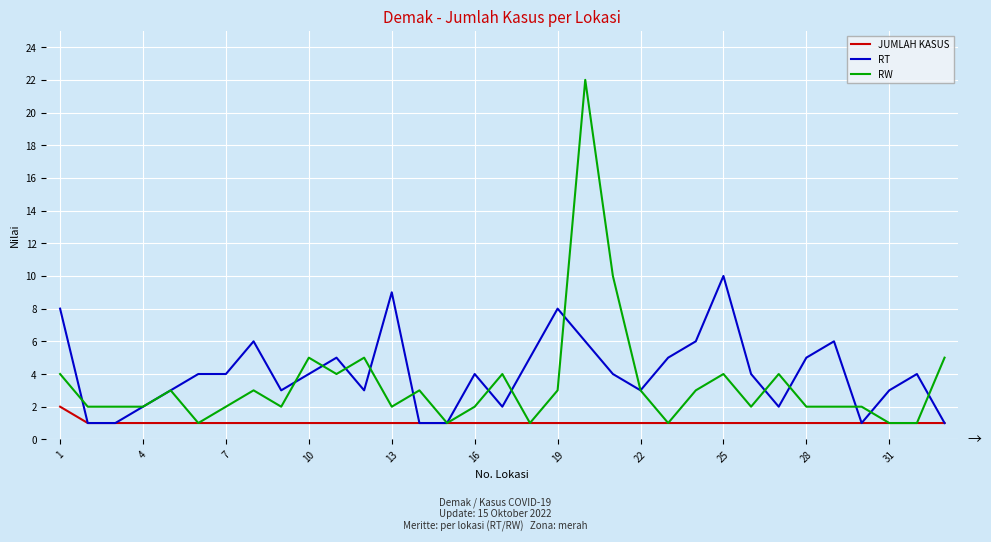

Reading left to right, transcribe all the data shown in this chart.

JUMLAH KASUS: 2	1	1	1	1	1	1	1	1	1	1	1	1	1	1	1	1	1	1	1	1	1	1	1	1	1	1	1	1	1	1	1	1
RT: 8	1	1	2	3	4	4	6	3	4	5	3	9	1	1	4	2	5	8	6	4	3	5	6	10	4	2	5	6	1	3	4	1
RW: 4	2	2	2	3	1	2	3	2	5	4	5	2	3	1	2	4	1	3	22	10	3	1	3	4	2	4	2	2	2	1	1	5